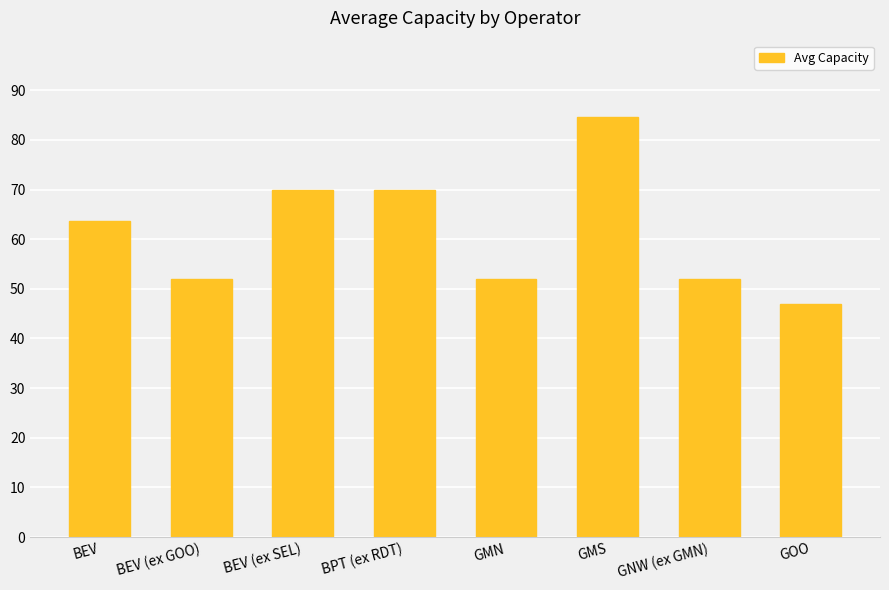

Is it true that the value at GOO is 47.0?

True